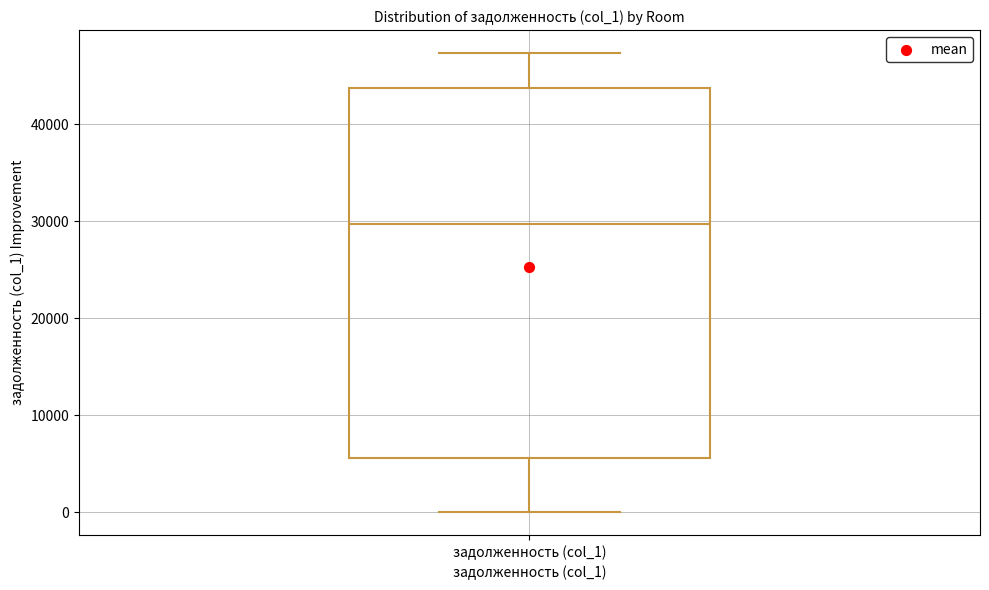

Transcribe this box plot: give where the median line is, the range the box spans, and where the two whiskers end, as read against the y-axis. The values are not printed on the chart, so give them approximately, as read against the axis.

median 30000, box 6000 to 44000, whiskers 0 to 47000